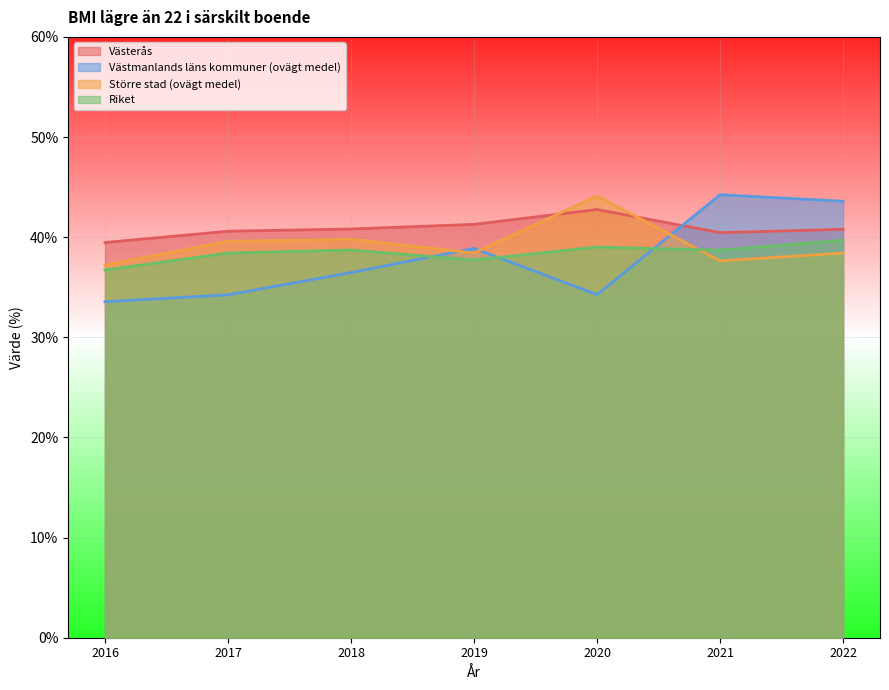

How many interior local valleys does the Riket series have?

2